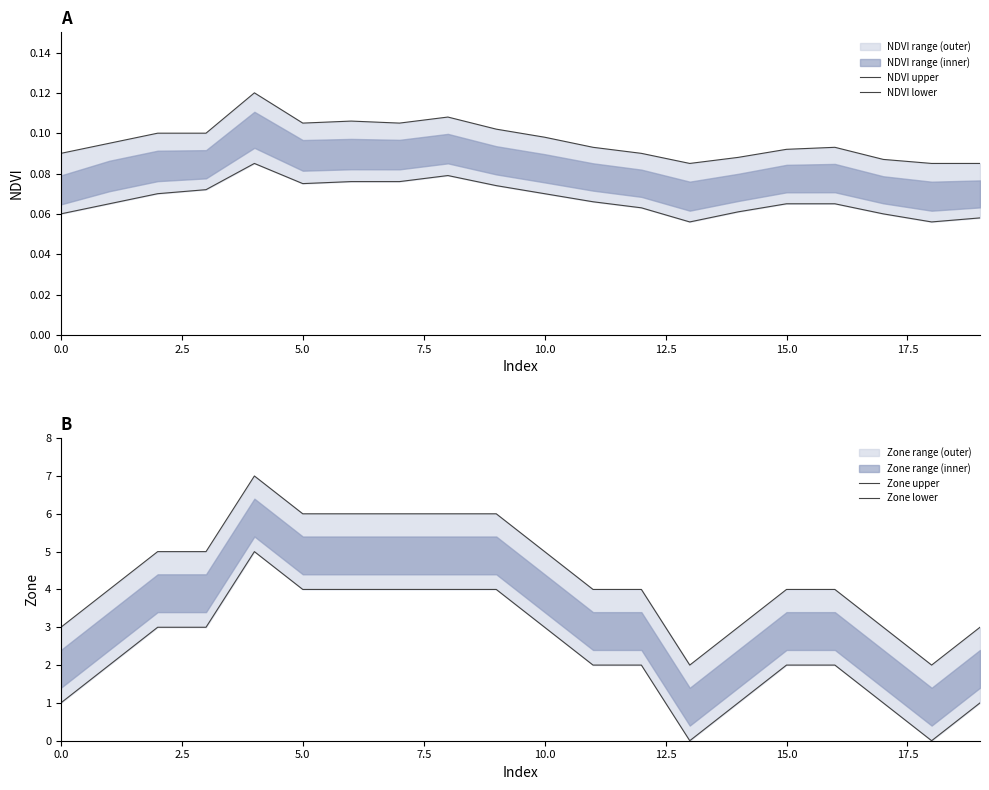

The NDVI lower series shows 0.1 at 15. True or false?

True